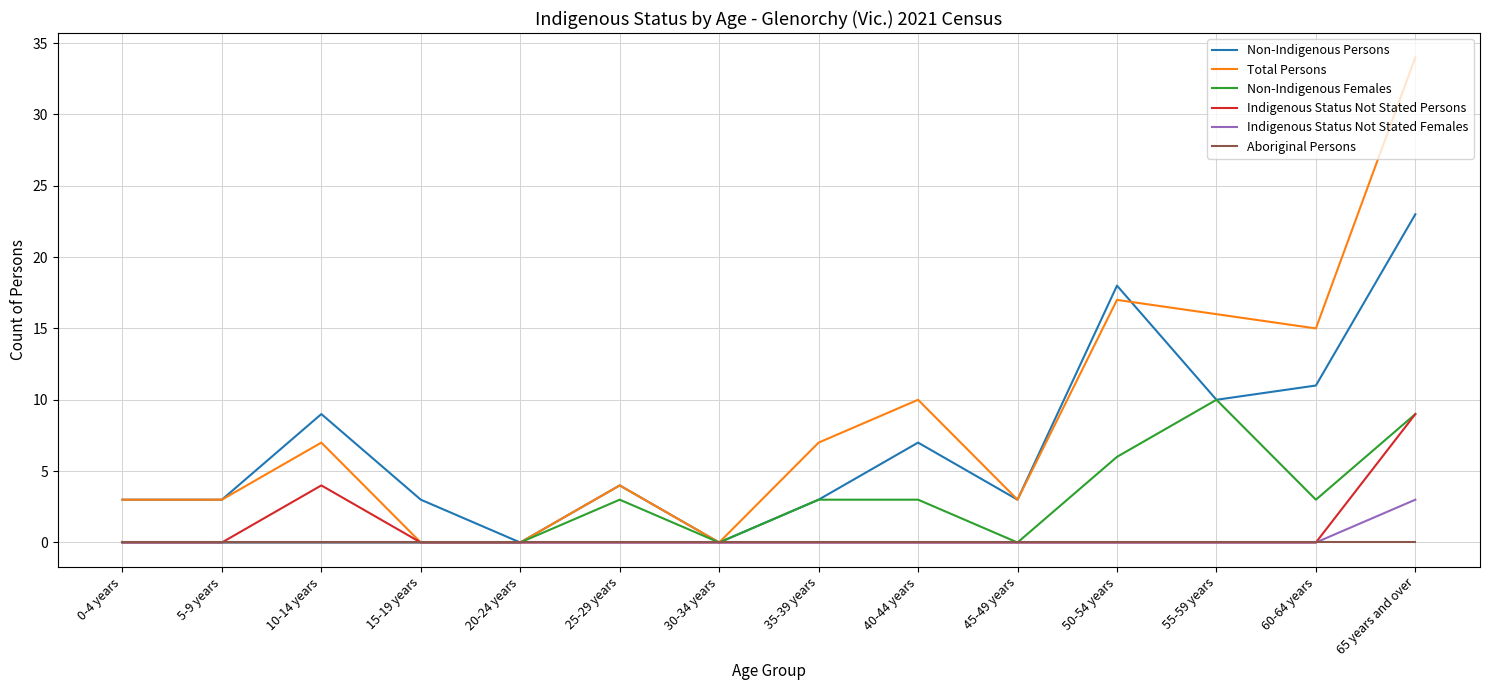

Which series has the widest spread of values?

Total Persons